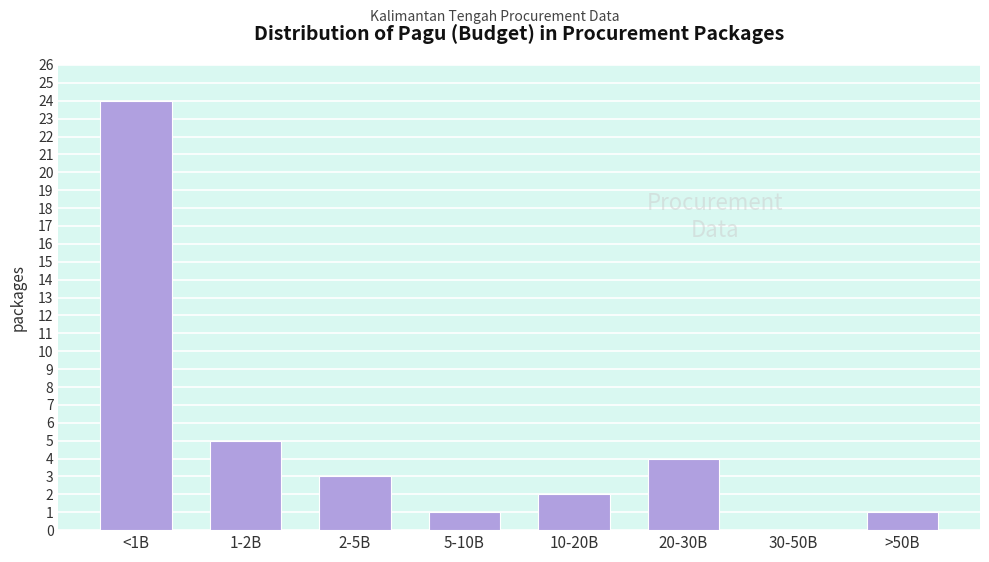

Reading left to right, extract all data points from this chart.

<1B=24	1-2B=5	2-5B=3	5-10B=1	10-20B=2	20-30B=4	30-50B=0	>50B=1